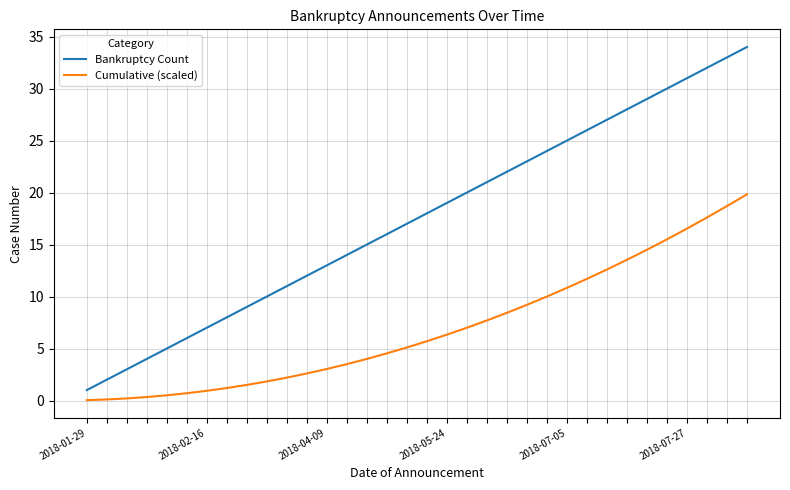

What is the maximum value shown in the chart?

34.0